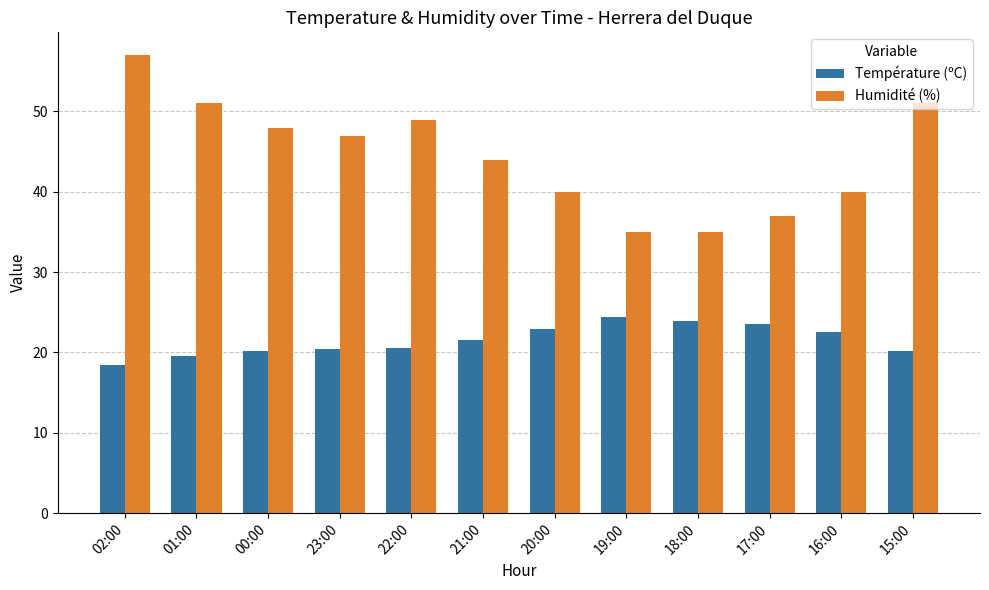

At which label is Humidité (%) closest to 46?

23:00